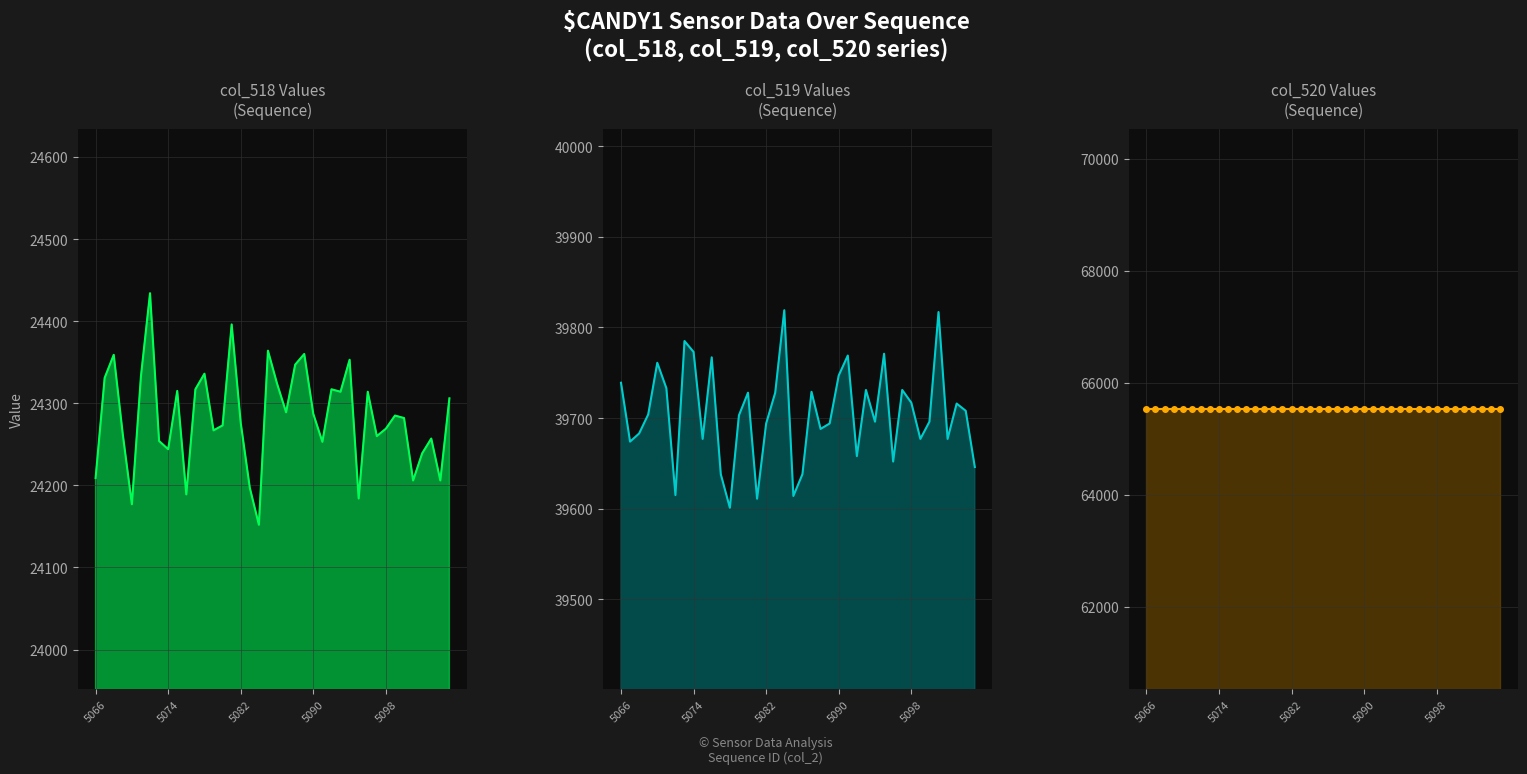

At how many categories does at least one series exceed 30931?

40